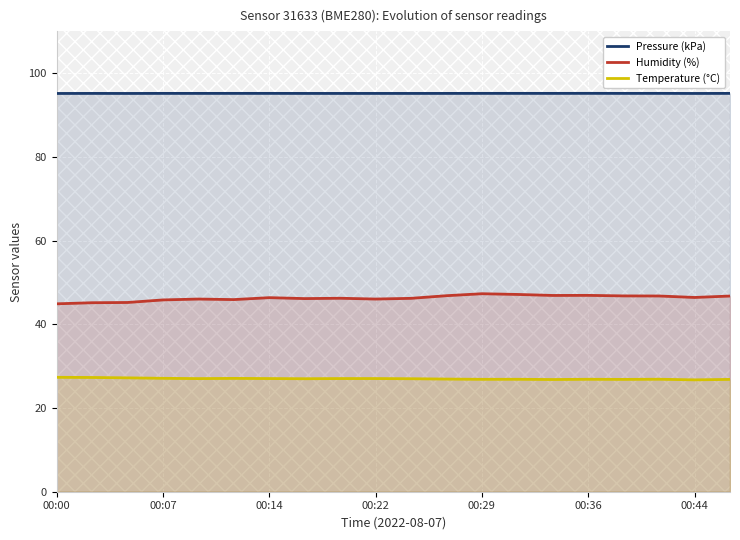

What is the maximum value for Humidity (%)?

47.3